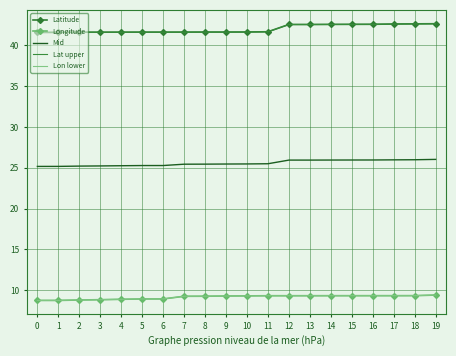

What is the difference between the highest and lowest values at 6?

32.7